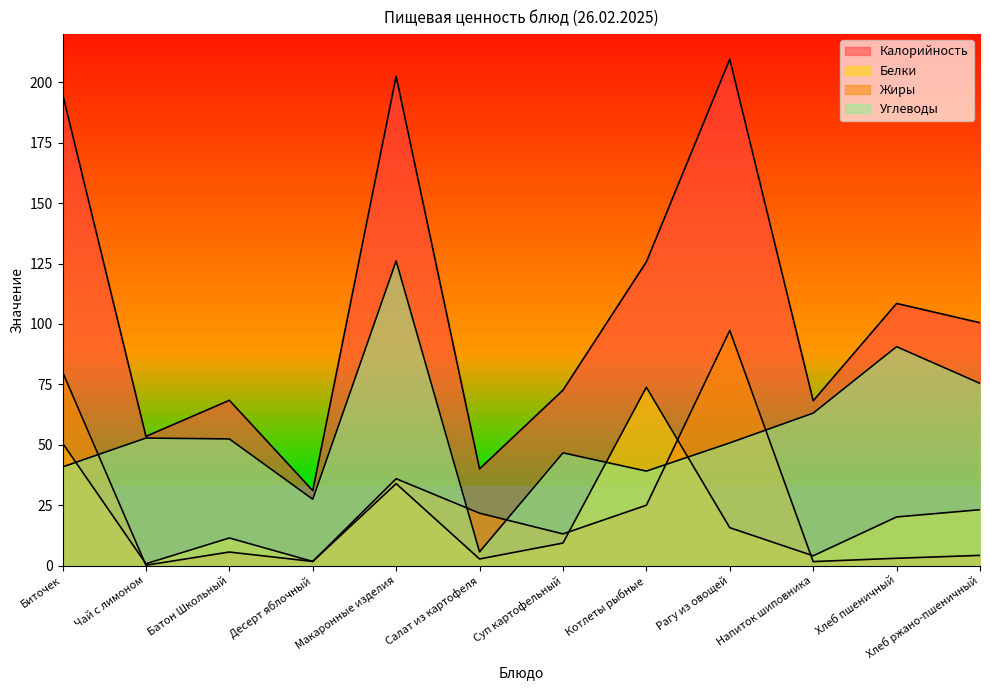

How many interior local valleys does the Углеводы series have?

3